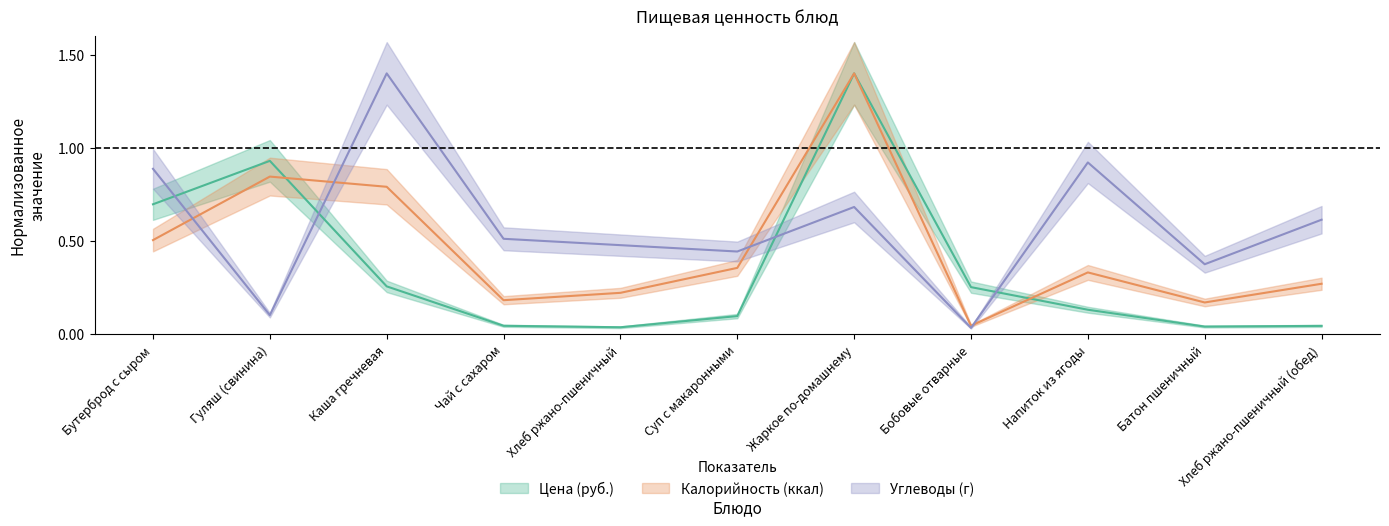

Where do Углеводы (г) and Цена (руб.) first cross each other?

Бутерброд с сыром and Гуляш (свинина)